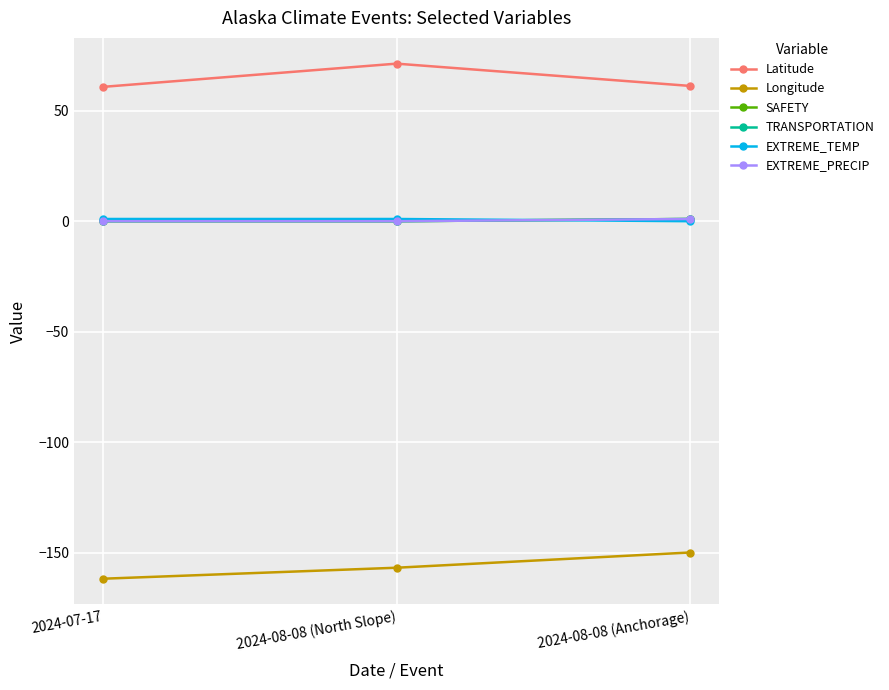

Count the SAFETY values in the range 0 to 1.

3